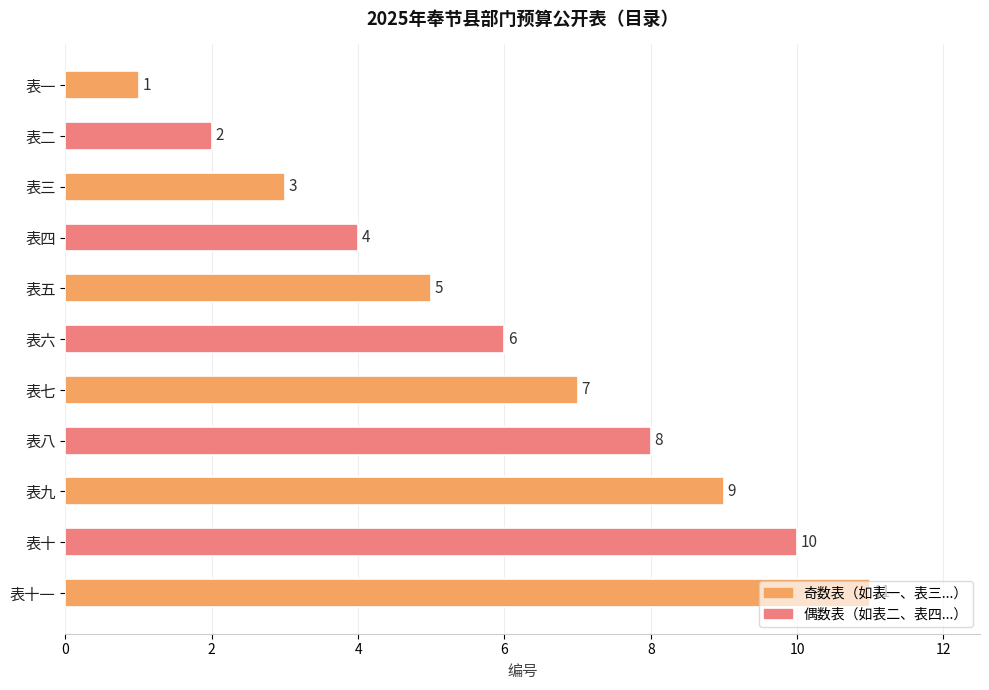

Rank the categories by value from highest to lowest.

表十一, 表十, 表九, 表八, 表七, 表六, 表五, 表四, 表三, 表二, 表一